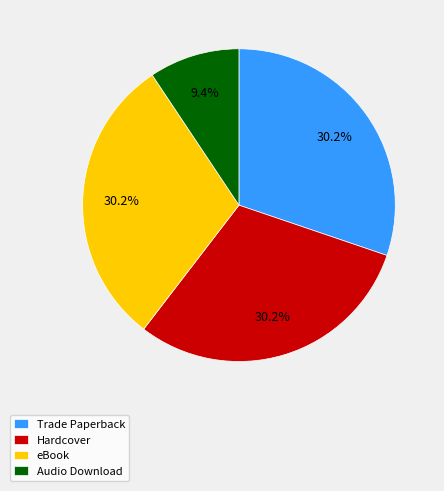

Do Trade Paperback and Audio Download together represent more than half of the pie?

No